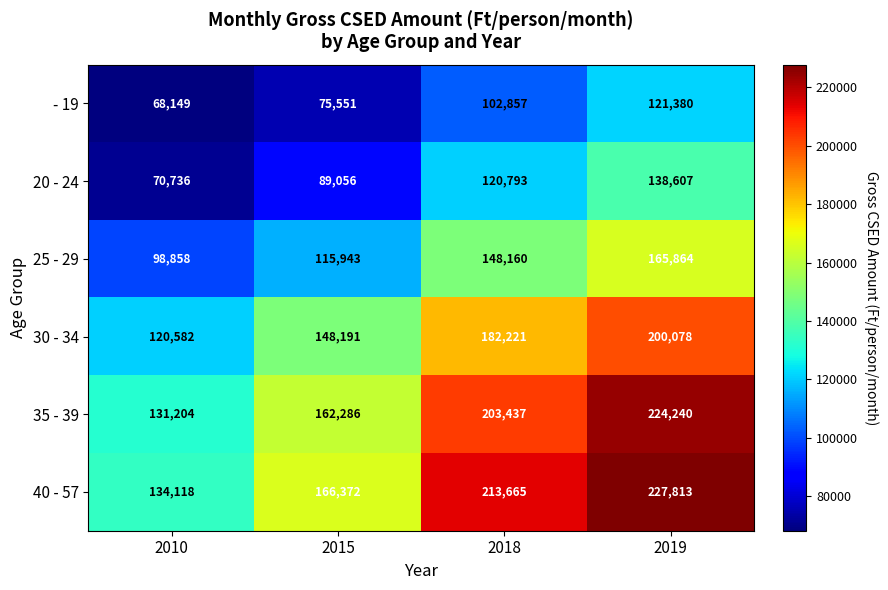

How many distinct data groups are displayed?

6